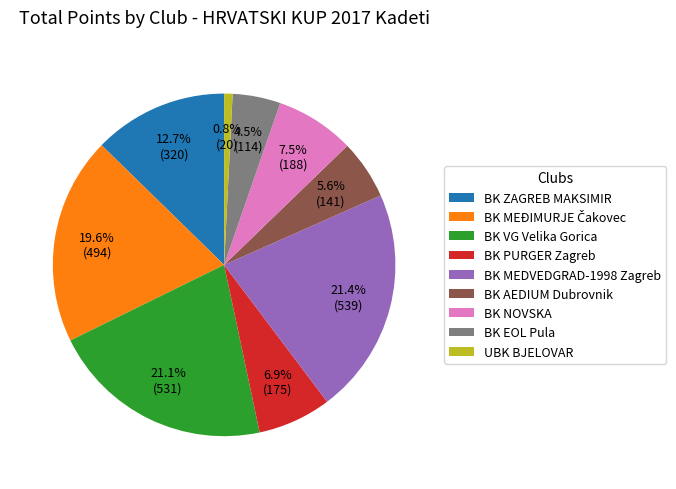

Which has a higher value, BK MEDVEDGRAD-1998 Zagreb or BK EOL Pula?

BK MEDVEDGRAD-1998 Zagreb